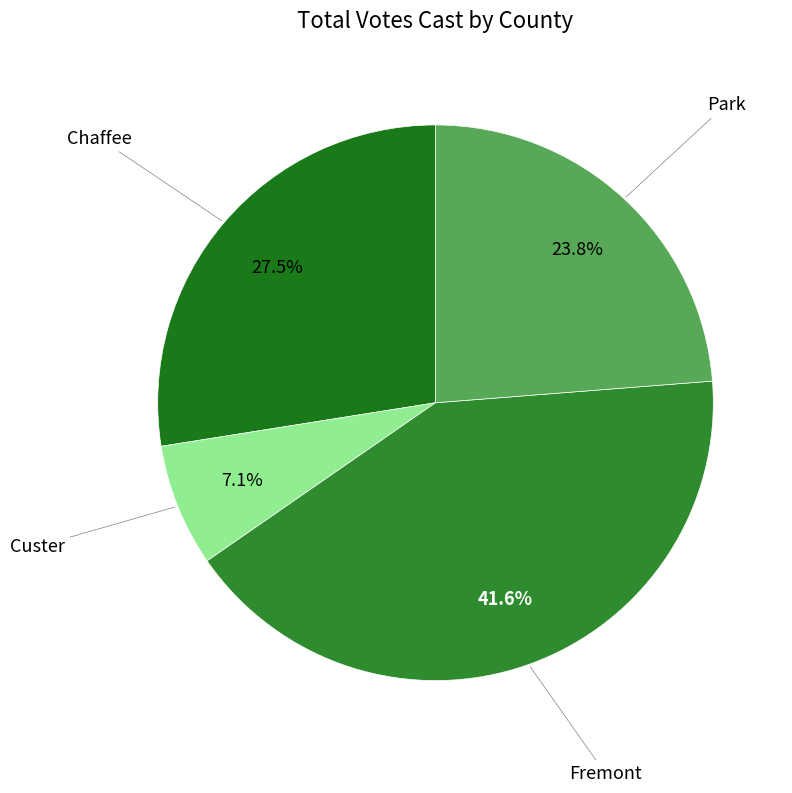

Approximately how many times larger is the value at Custer compared to Fremont?

0.2